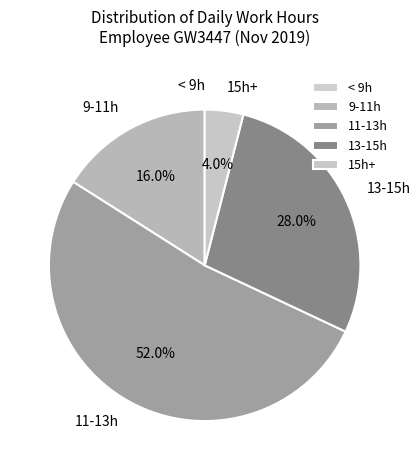

Which slice is the largest?

11-13h